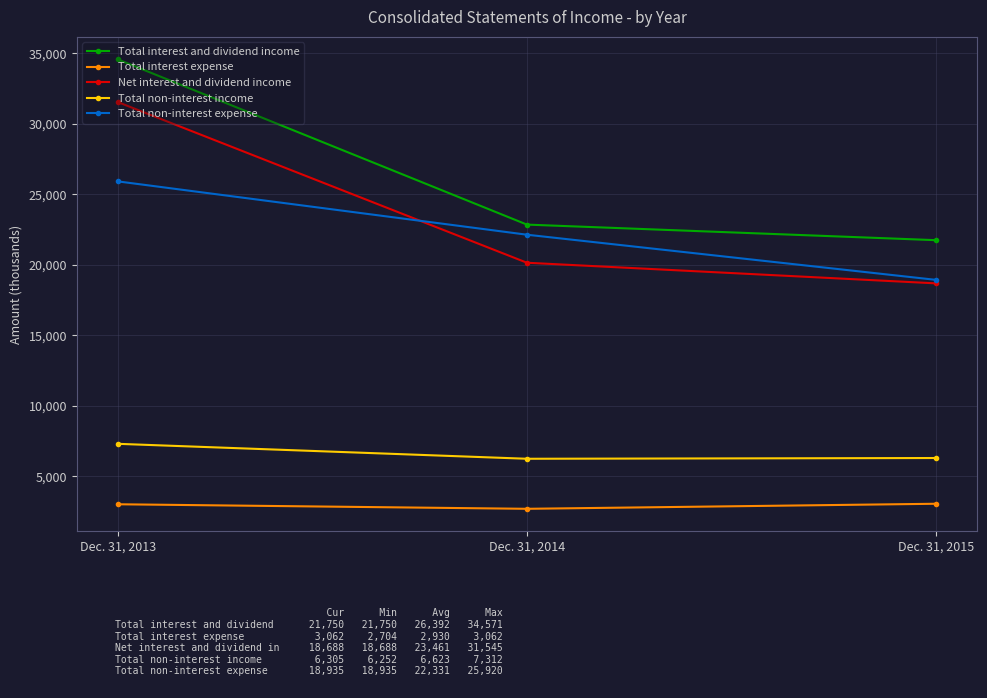

The value of Total interest expense at Dec. 31, 2013 is 3026. True or false?

True